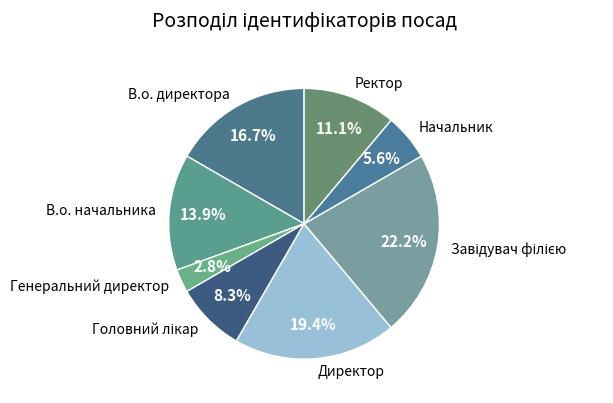

Is В.о. начальника the majority of the pie?

No